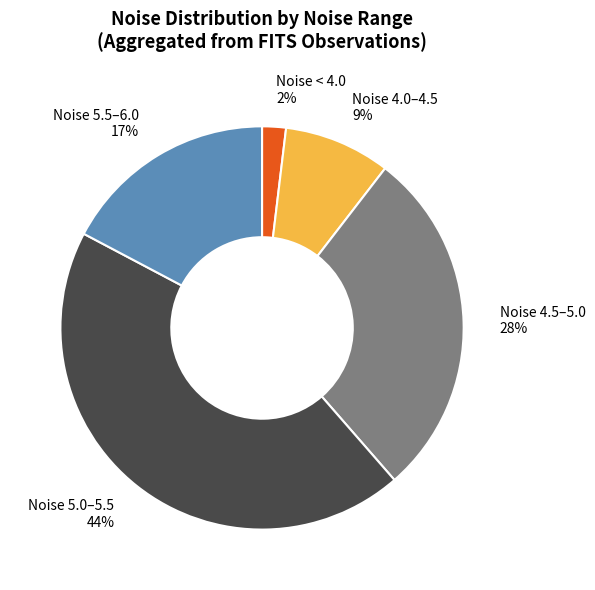

What is the smallest slice in the pie chart?

Noise < 4.0 2%